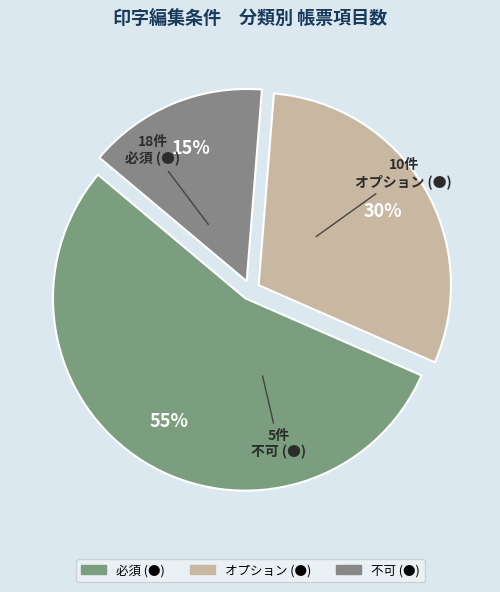

Which slice is the smallest?

不可 (●)